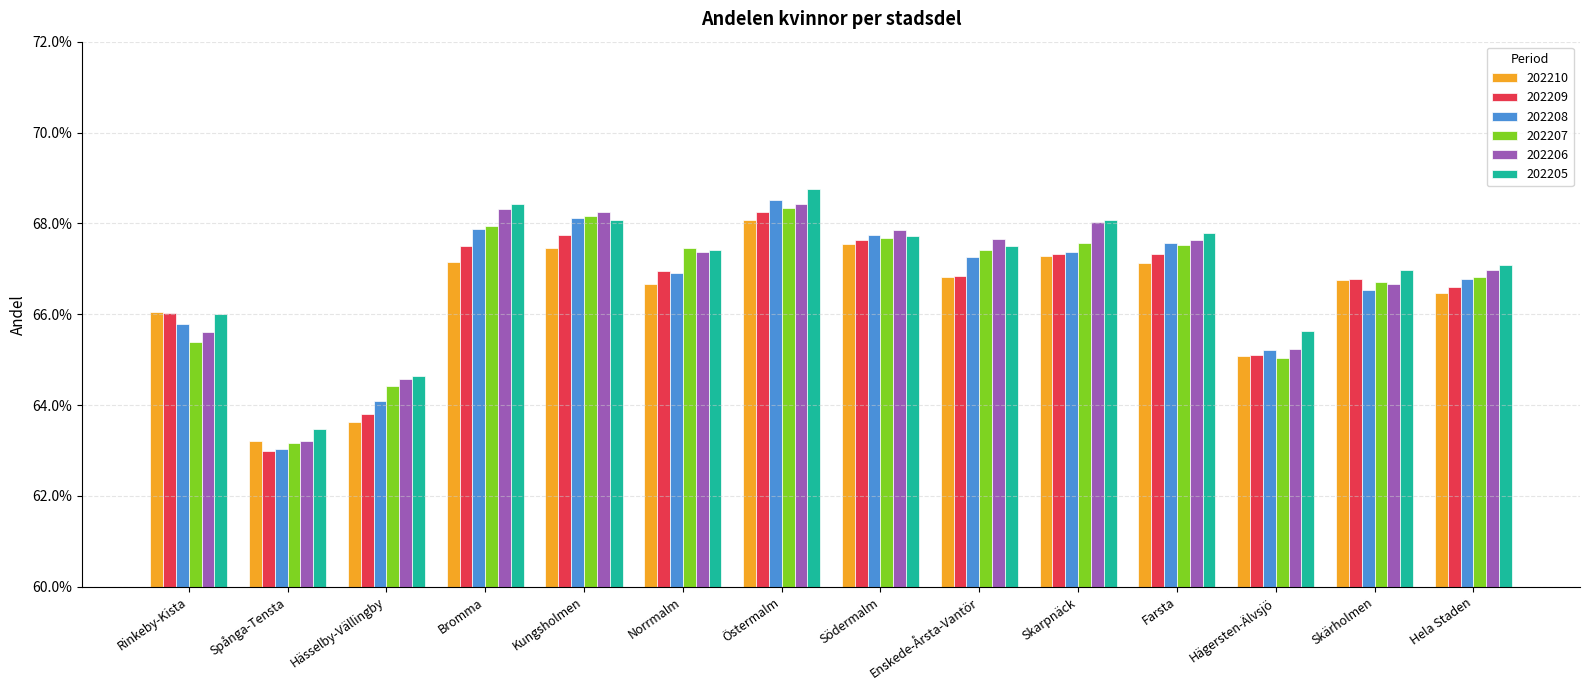

Read the 202205 value at Skärholmen.

0.7